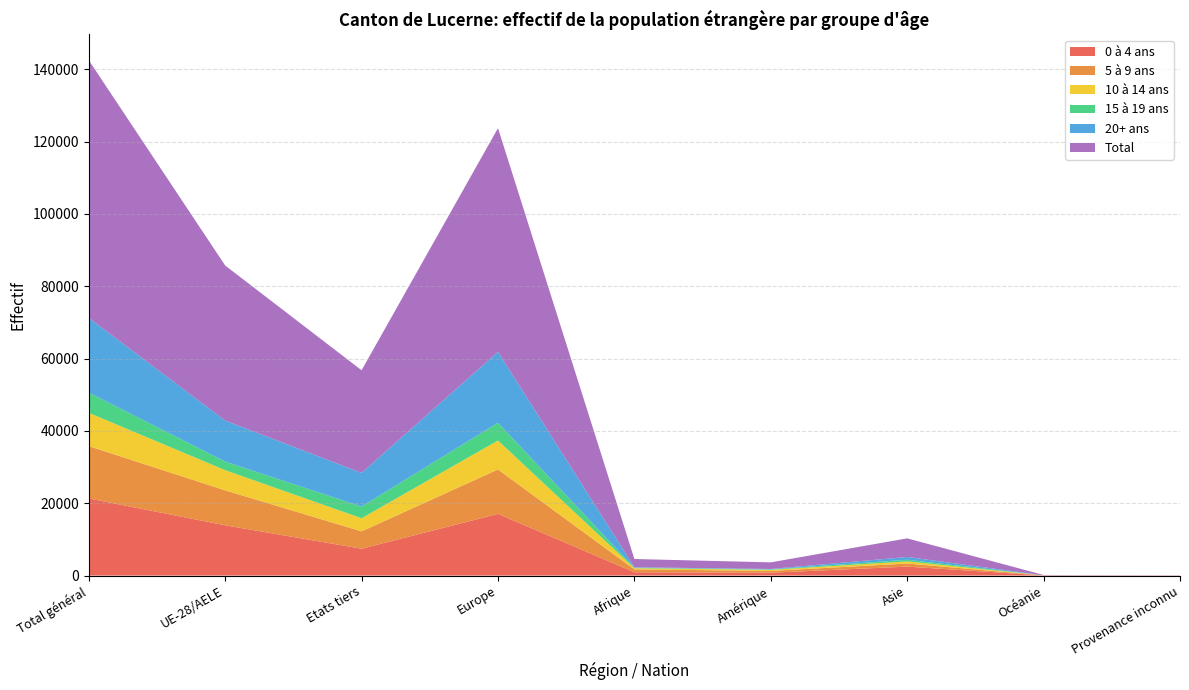

Reading right to left, list all the values displayed in this chart.

0 à 4 ans: Provenance inconnu=30	Océanie=43	Asie=2475	Amérique=802	Afrique=916	Europe=17059	Etats tiers=7426	UE-28/AELE=13899	Total général=21325
5 à 9 ans: Provenance inconnu=13	Océanie=20	Asie=860	Amérique=494	Afrique=799	Europe=12282	Etats tiers=4797	UE-28/AELE=9671	Total général=14468
10 à 14 ans: Provenance inconnu=1	Océanie=6	Asie=581	Amérique=284	Afrique=326	Europe=8003	Etats tiers=3626	UE-28/AELE=5575	Total général=9201
15 à 19 ans: Provenance inconnu=4	Océanie=5	Asie=458	Amérique=119	Afrique=124	Europe=4894	Etats tiers=3237	UE-28/AELE=2367	Total général=5604
20+ ans: Provenance inconnu=2	Océanie=8	Asie=770	Amérique=127	Afrique=125	Europe=19616	Etats tiers=9297	UE-28/AELE=11351	Total général=20648
Total: Provenance inconnu=50	Océanie=82	Asie=5144	Amérique=1826	Afrique=2290	Europe=61854	Etats tiers=28383	UE-28/AELE=42863	Total général=71246